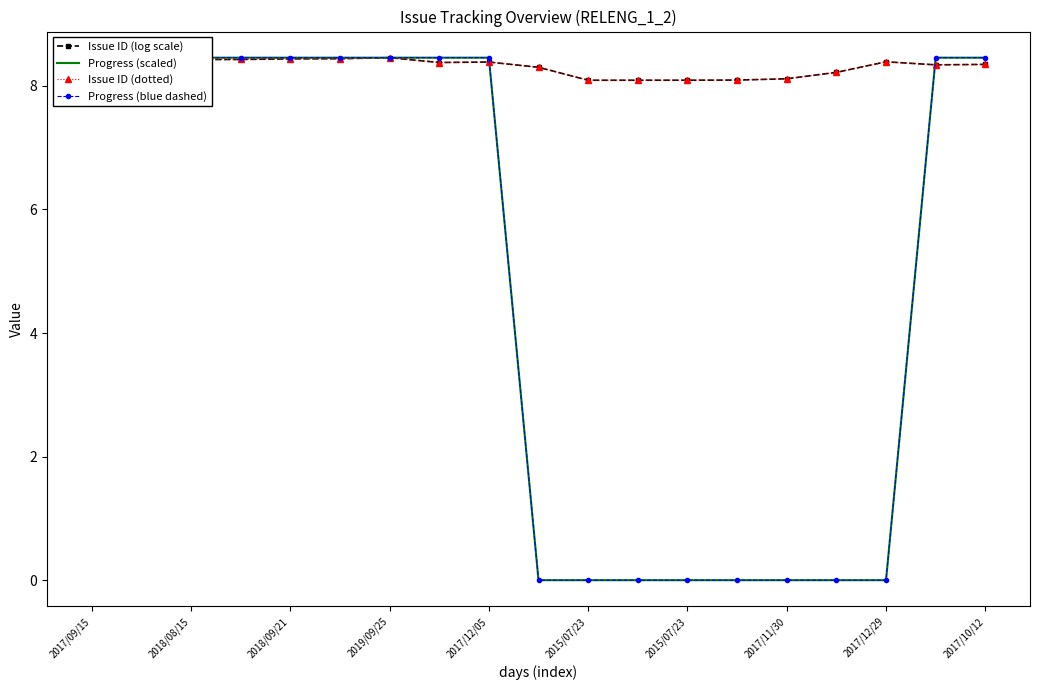

Reading left to right, list all the values displayed in this chart.

Issue ID (log scale): 8.3	8.3	8.4	8.4	8.4	8.4	8.5	8.4	8.4	8.3	8.1	8.1	8.1	8.1	8.1	8.2	8.4	8.3	8.3
Progress (scaled): 8.5	8.5	8.5	8.5	8.5	8.5	8.5	8.5	8.5	0.0	0.0	0.0	0.0	0.0	0.0	0.0	0.0	8.5	8.5
Issue ID (dotted): 8.3	8.3	8.4	8.4	8.4	8.4	8.5	8.4	8.4	8.3	8.1	8.1	8.1	8.1	8.1	8.2	8.4	8.3	8.3
Progress (blue dashed): 8.5	8.5	8.5	8.5	8.5	8.5	8.5	8.5	8.5	0.0	0.0	0.0	0.0	0.0	0.0	0.0	0.0	8.5	8.5